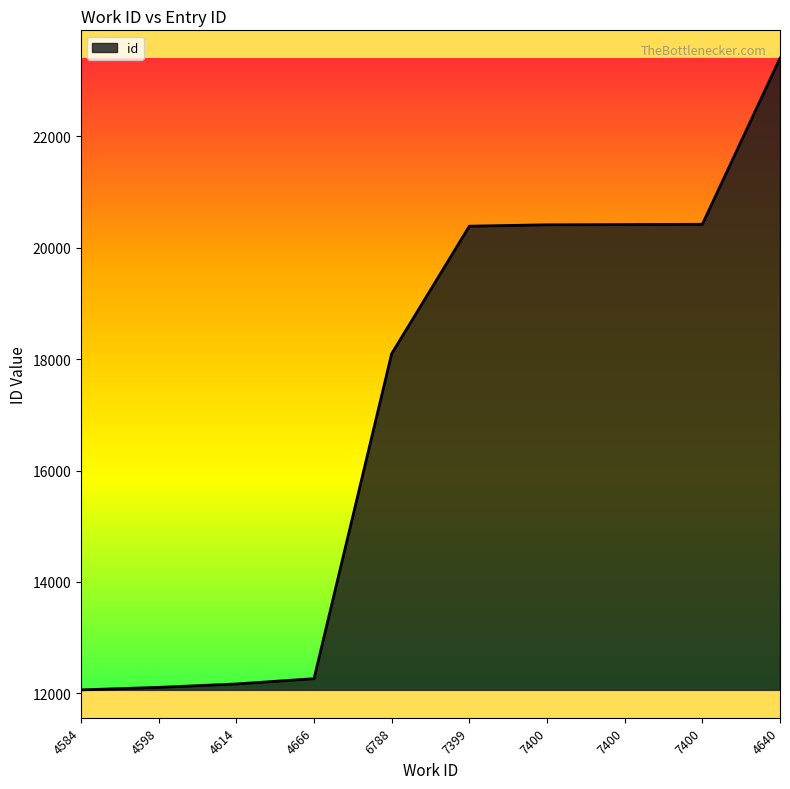

What is the change in value from 4584 to 7400?

+8351